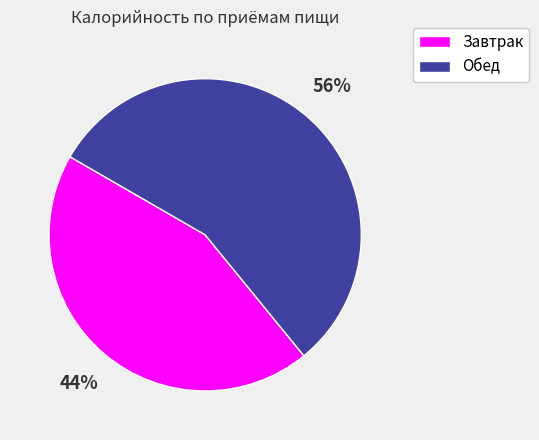

To the nearest percent, what is the difference between the largest and smallest slice percentages?

12%